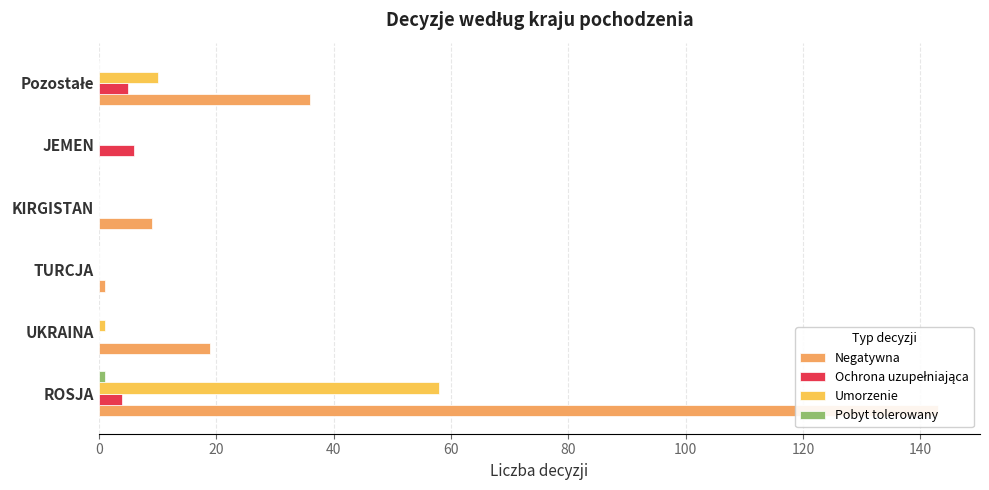

What is the maximum value for Umorzenie?

58